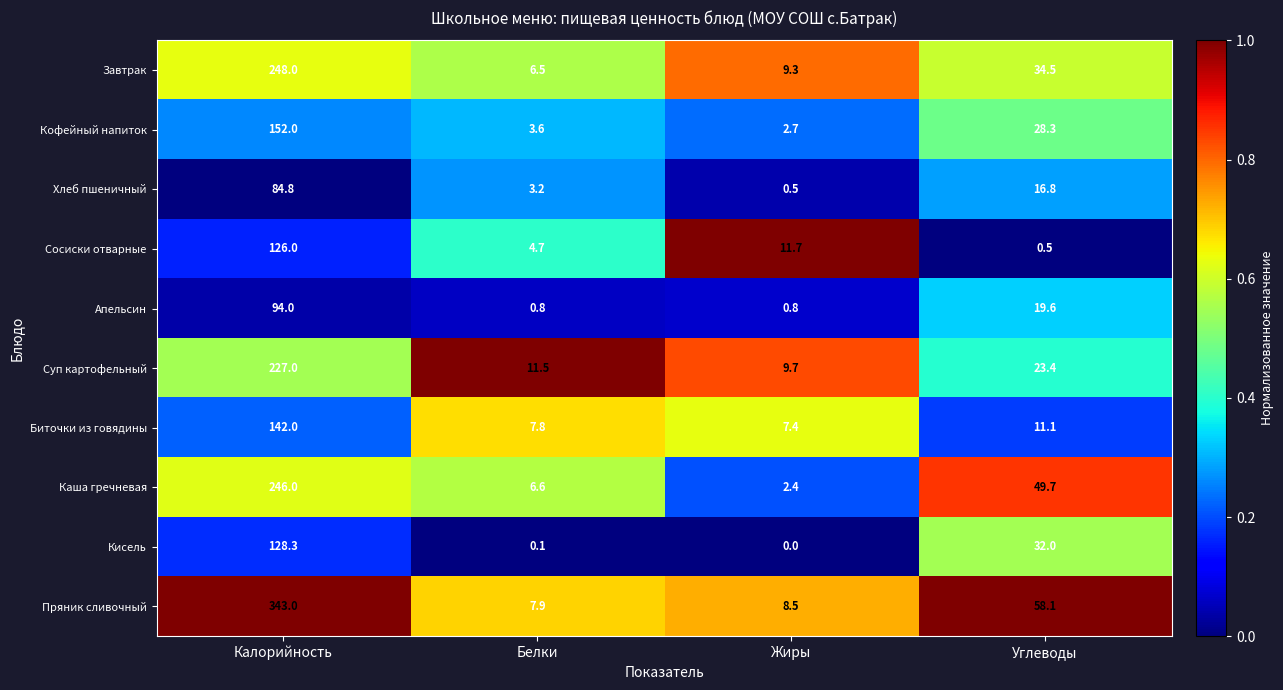

Where is Суп картофельный nearest to the value 118?

Углеводы